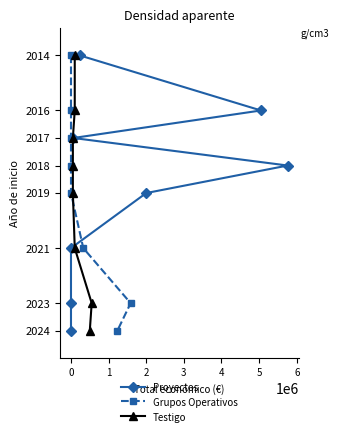

Which series changed the most between 1 and 3?

Proyectos